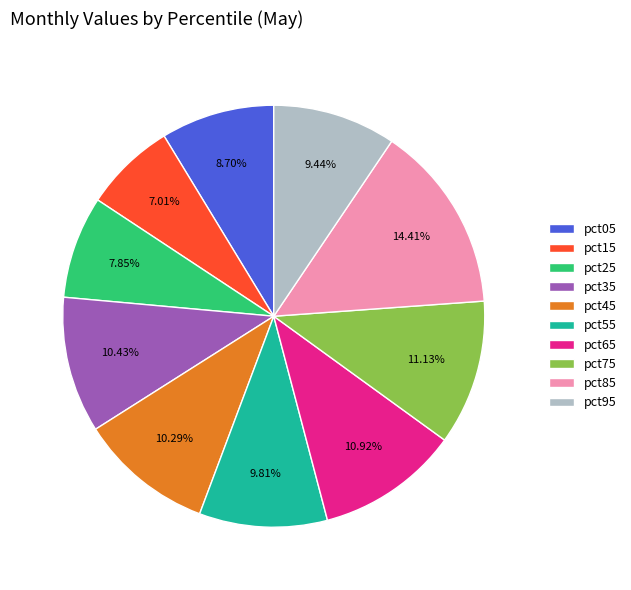

Combined, what portion of the pie is pct05 and pct25?

16.6%